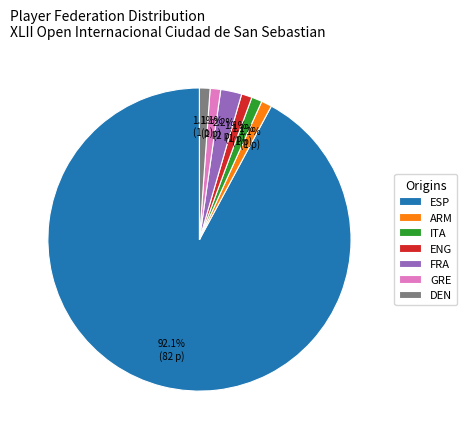

How many slices are in this pie chart?

7